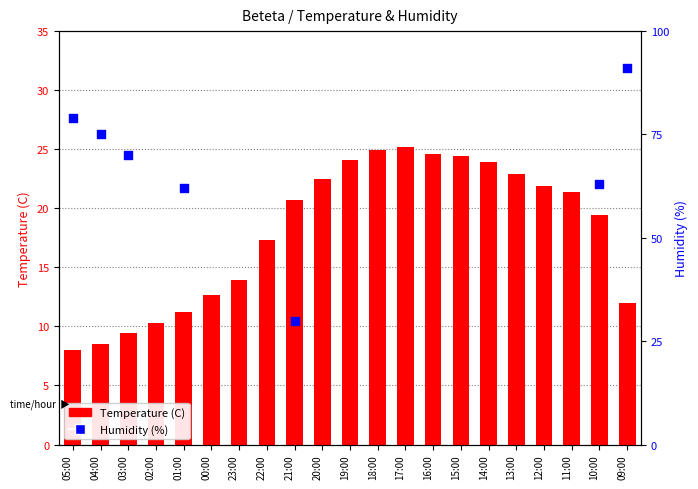

Approximately how many times larger is the value at 16:00 compared to 19:00?

1.0